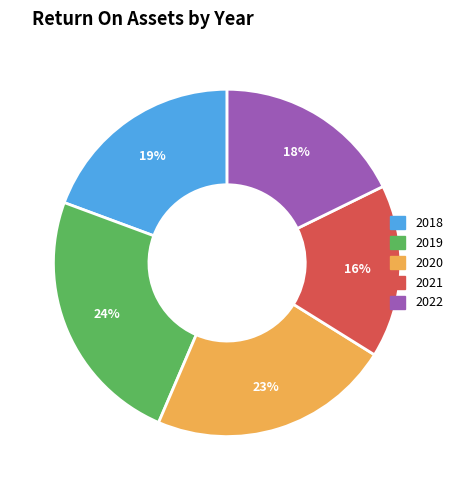

What is the largest slice in the pie chart?

2019